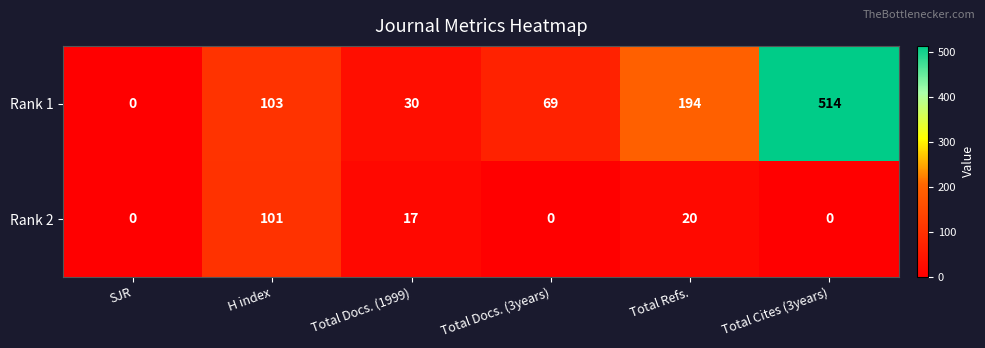

What is the maximum value for Rank 2?

101